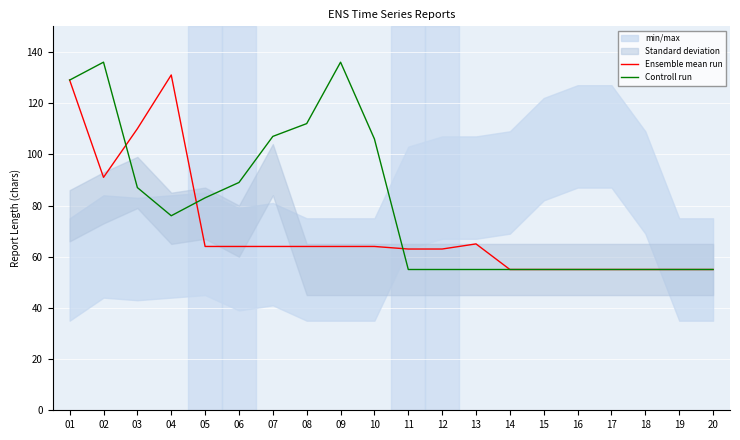

List the series in order of their peak value, lowest first.

Ensemble mean run, Controll run